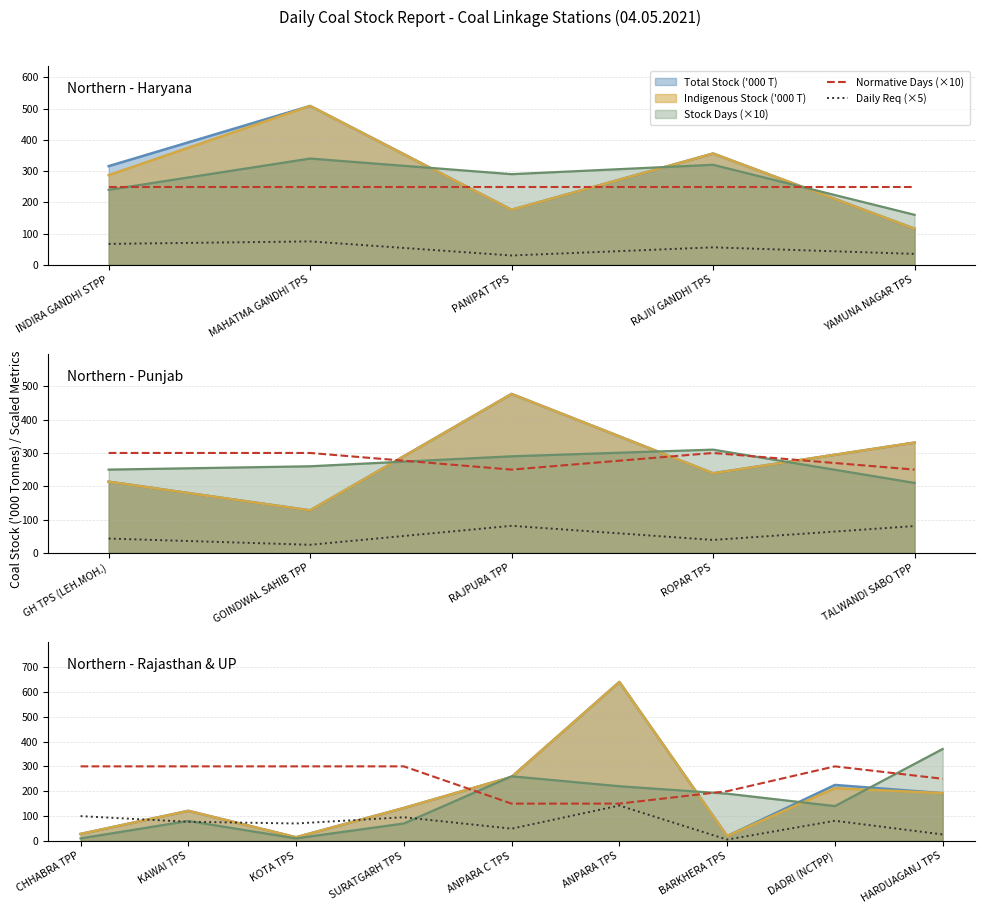

Where is the first local maximum for Normative Days (×10)?

DADRI (NCTPP)